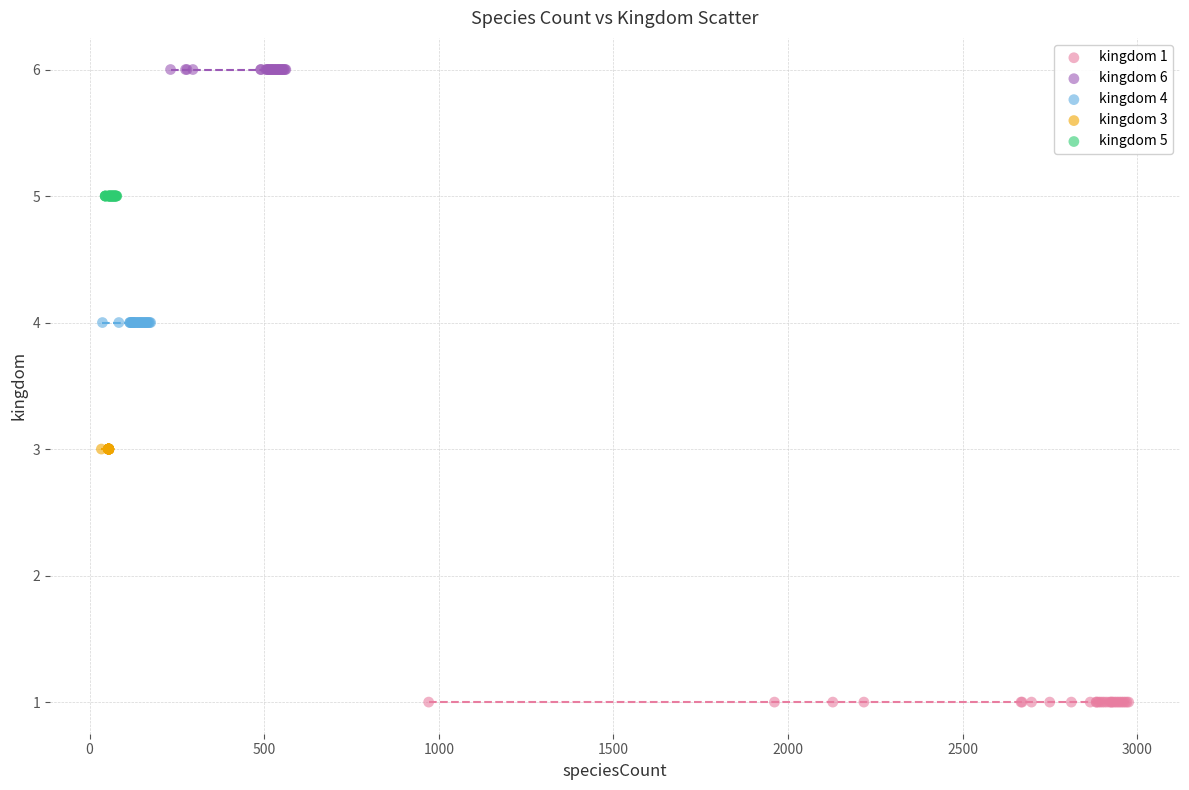

Which series contains the lowest Y value?

kingdom 1